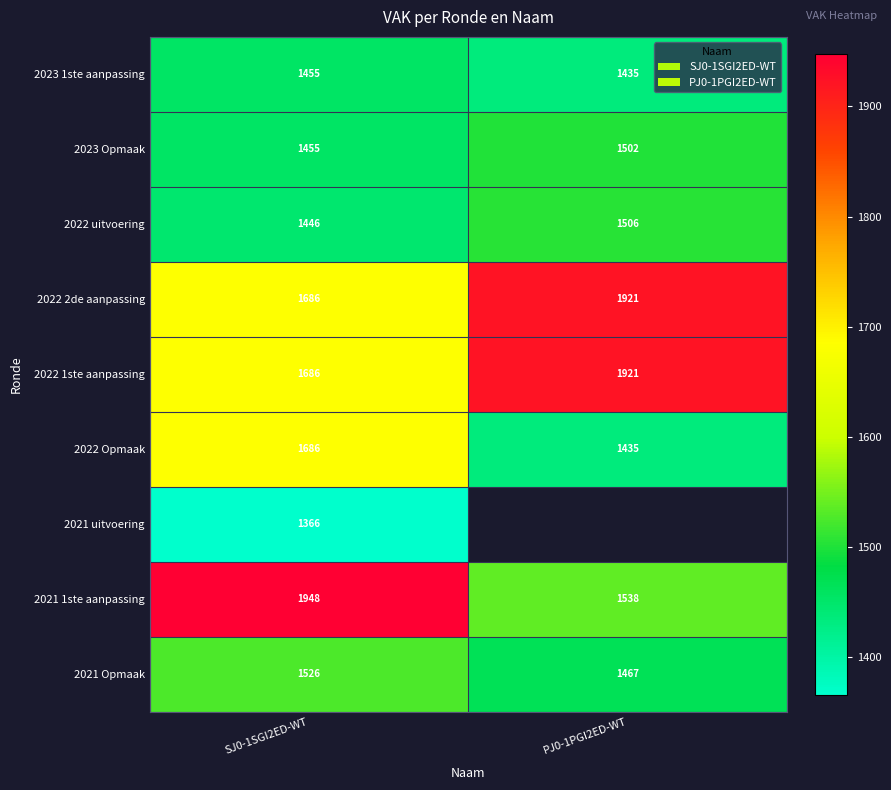

The value of 2022 Opmaak at SJ0-1SGI2ED-WT is 2421. True or false?

False